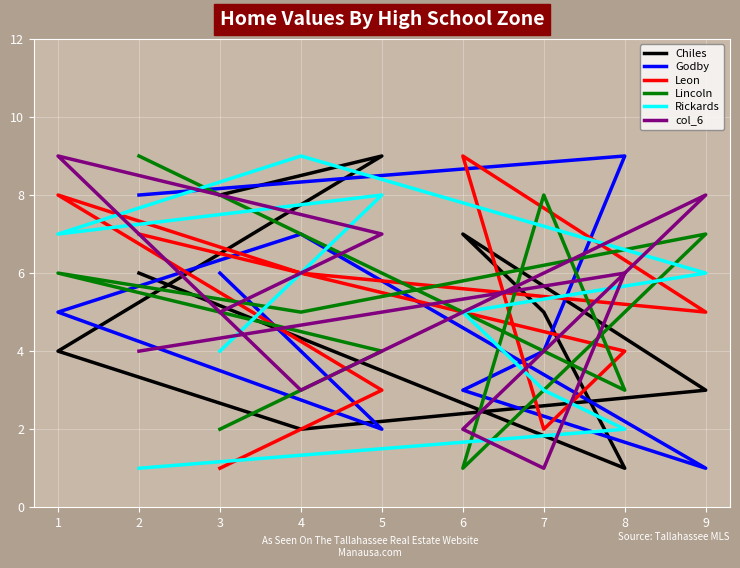

Is it true that col_6 equals 5 at 3?

True